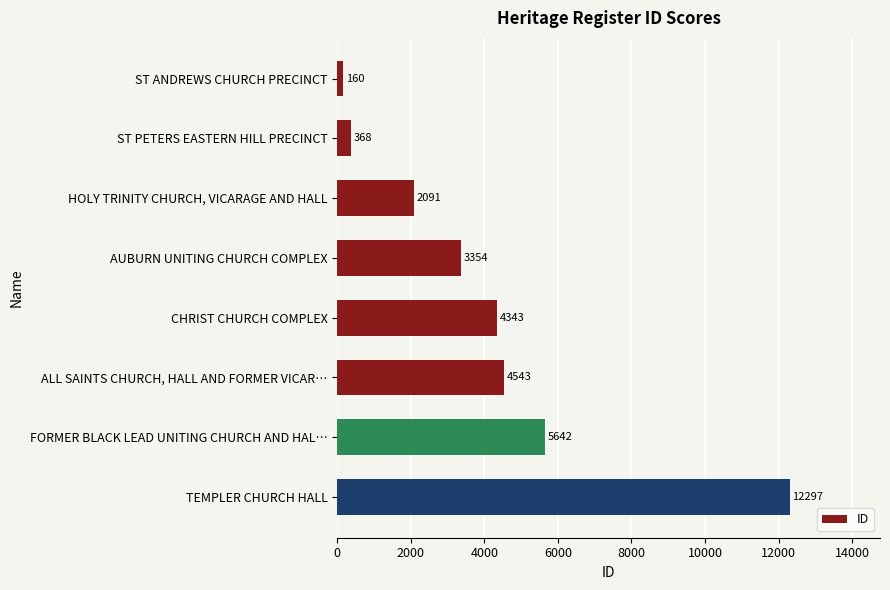

What is the sum of all values?

32798